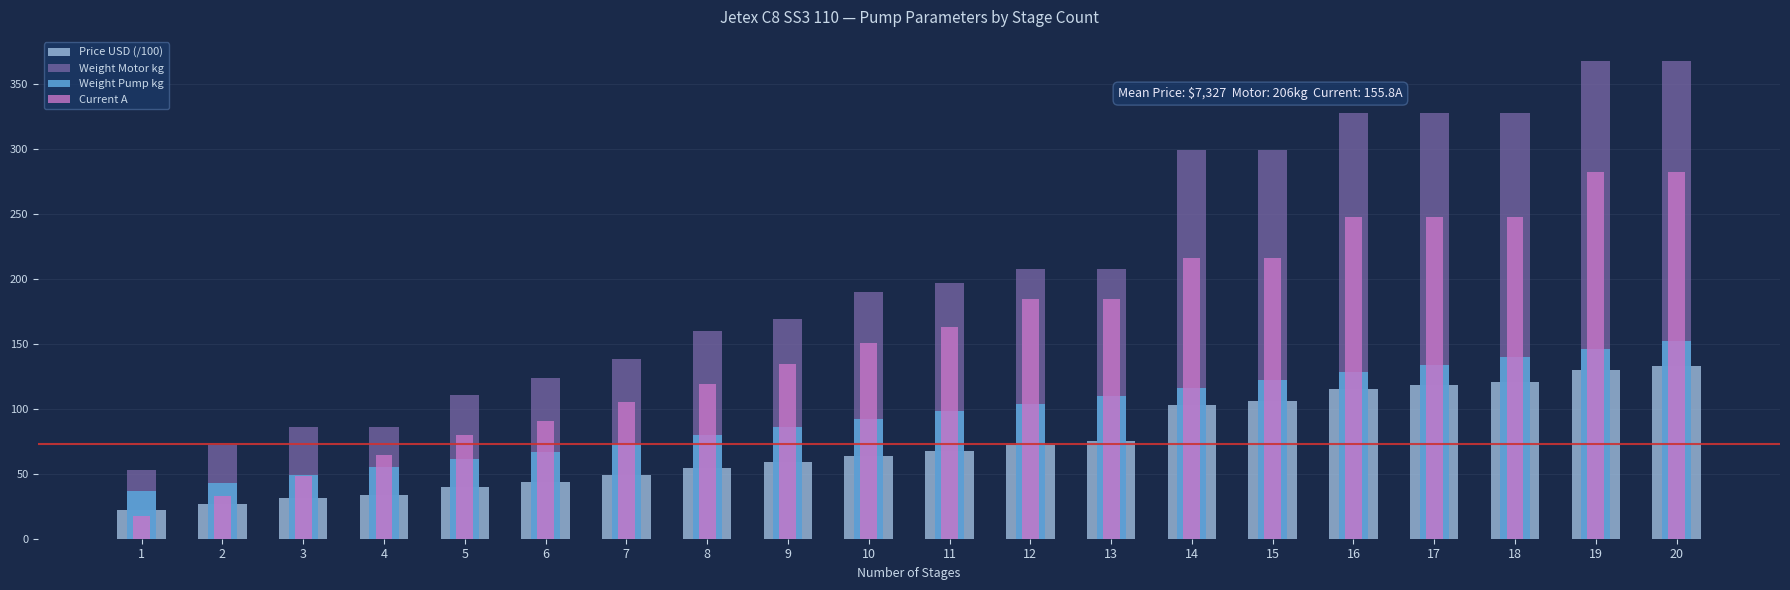

Rank the series at 11 from highest to lowest value.

Weight Motor kg, Current A, Weight Pump kg, Price USD (/100)